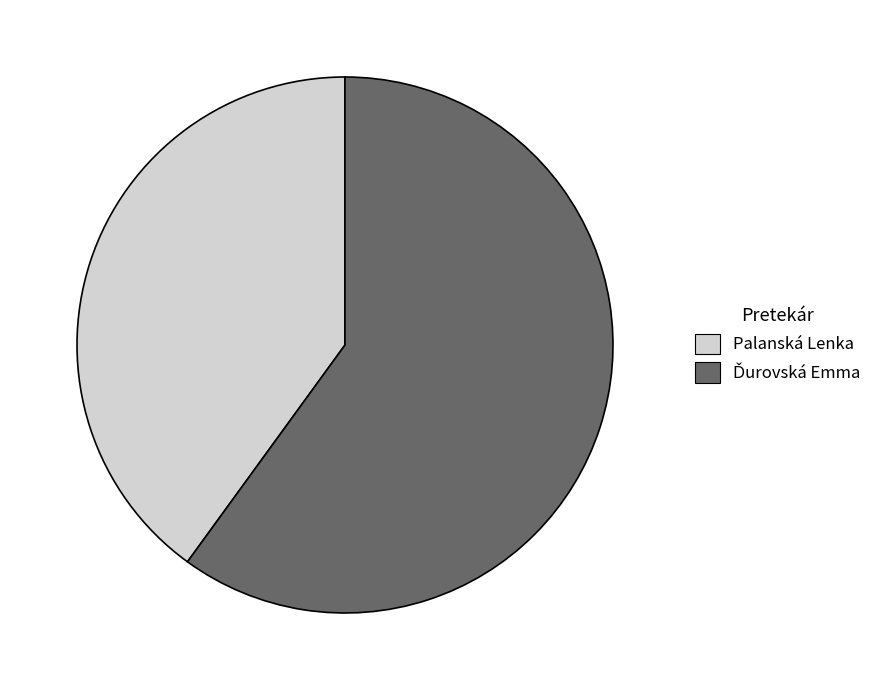

Is it true that Palanská Lenka is 30% of the pie?

False